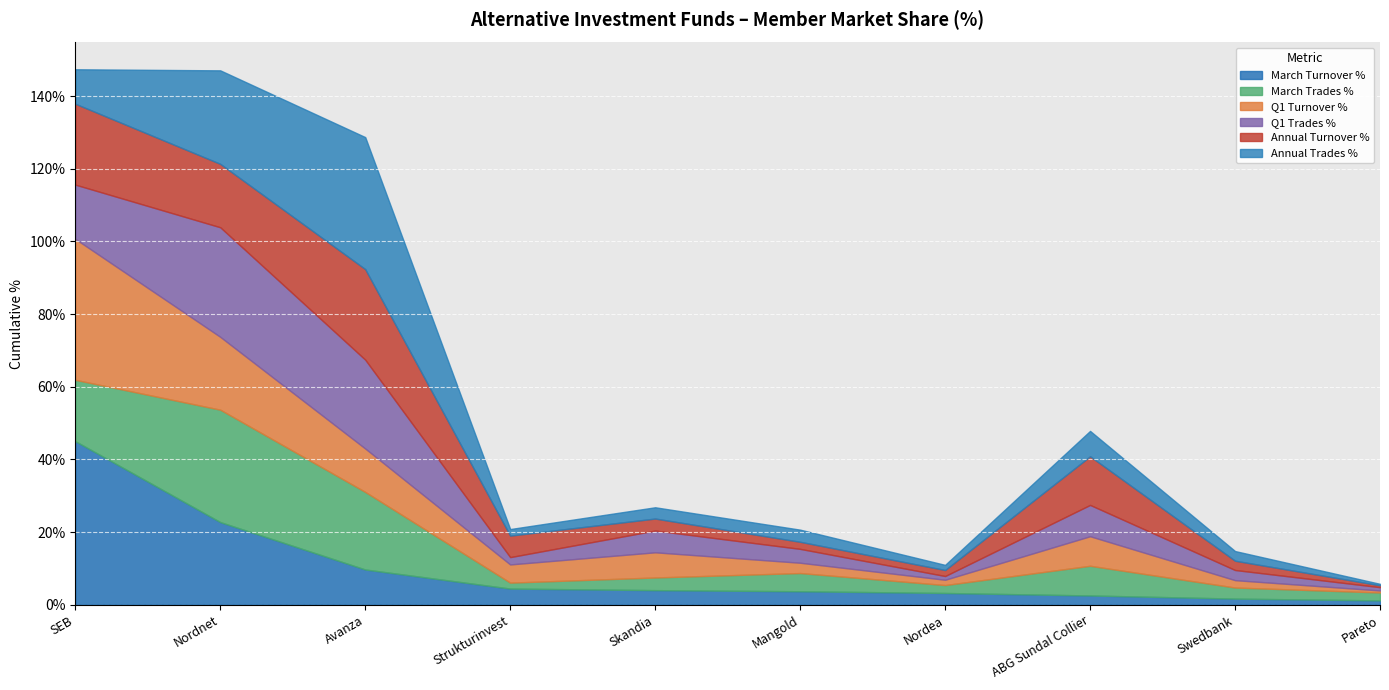

At which label is Annual Trades % closest to 18?

Nordnet